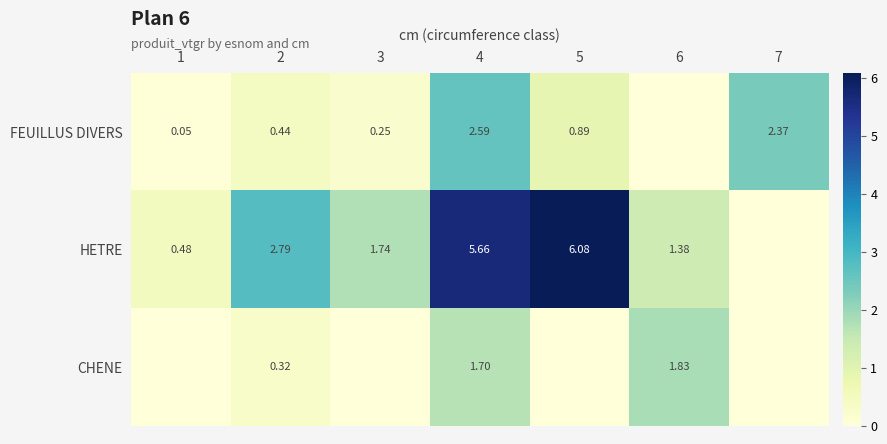

List the series in order of their peak value, highest first.

HETRE, FEUILLUS DIVERS, CHENE